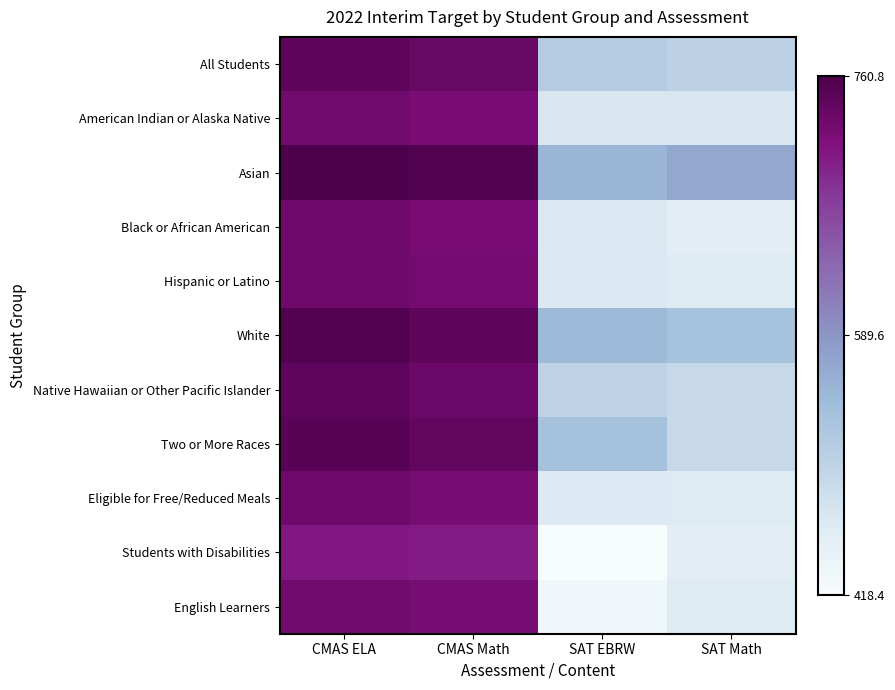

Rank the series at SAT Math from highest to lowest value.

Asian, White, All Students, Native Hawaiian or Other Pacific Islander, Two or More Races, American Indian or Alaska Native, Hispanic or Latino, Eligible for Free/Reduced Meals, English Learners, Black or African American, Students with Disabilities